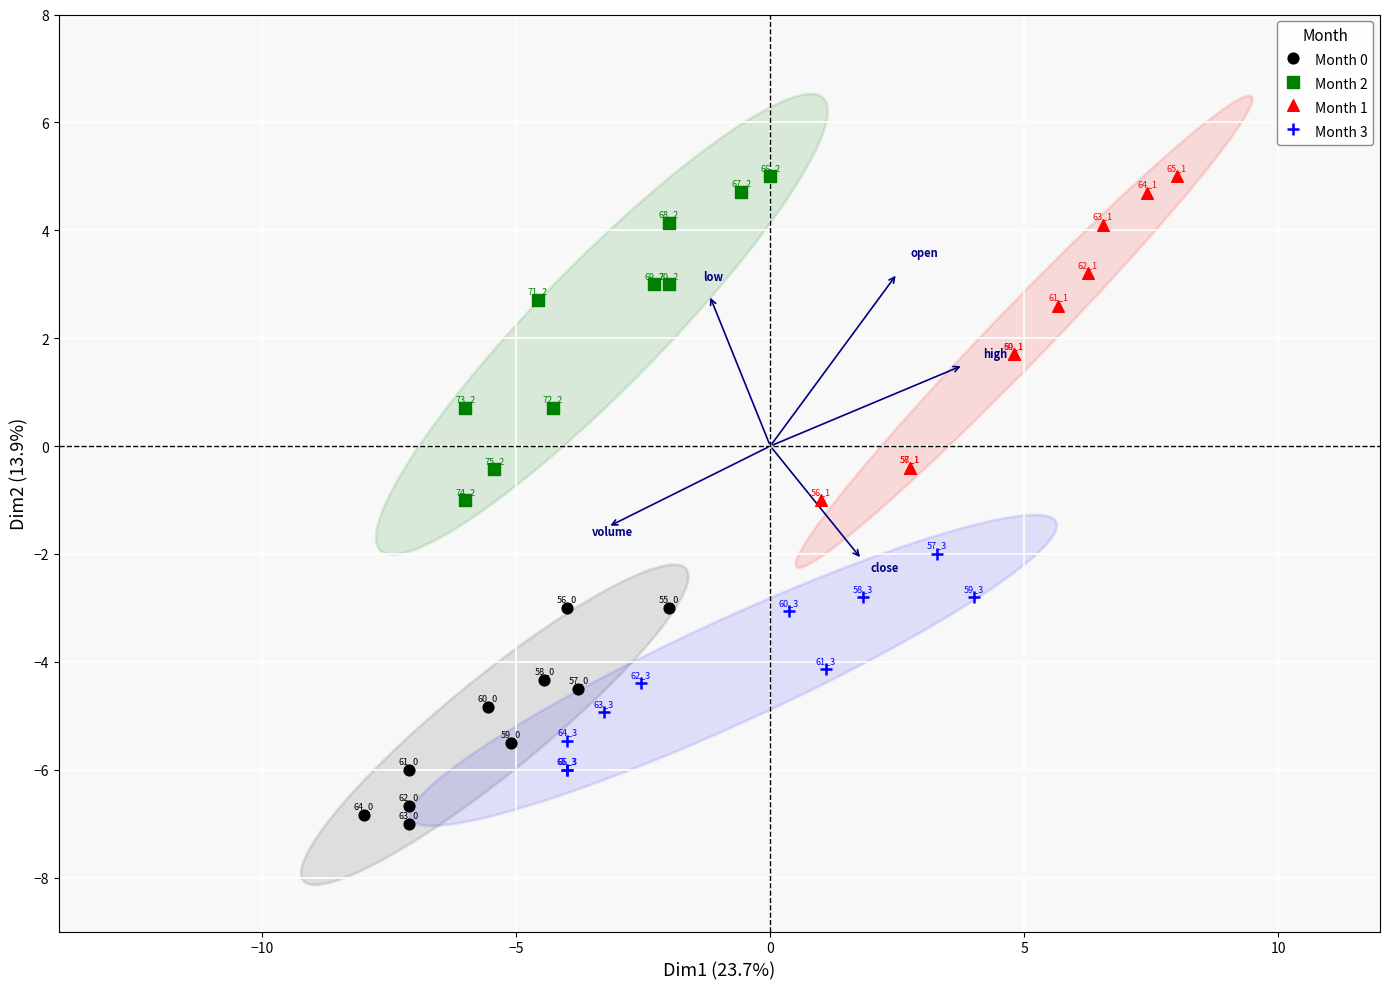

Which series reaches the minimum Y coordinate?

Month 0